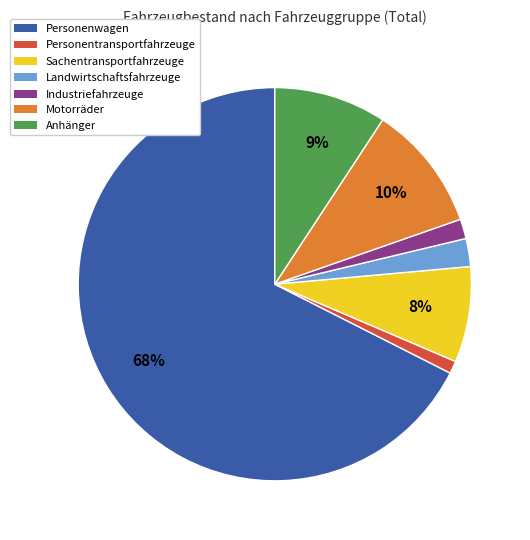

Which has a higher value, Personenwagen or Sachentransportfahrzeuge?

Personenwagen